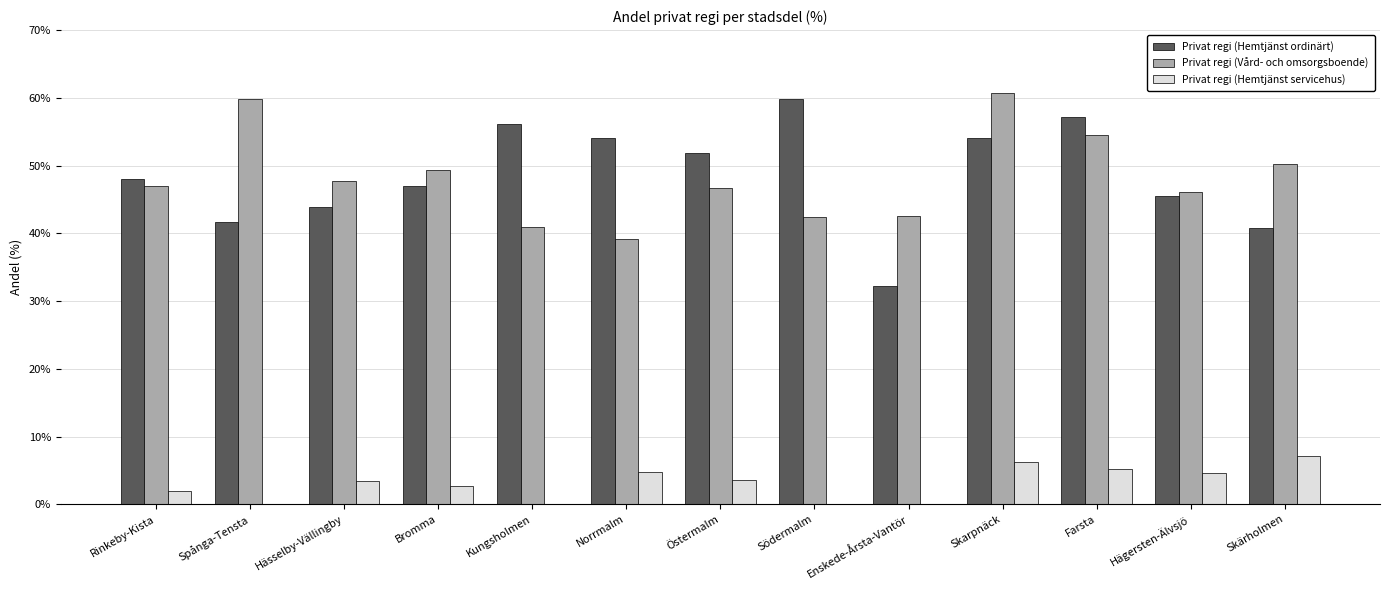

True or false: Privat regi (Hemtjänst ordinärt) has a value of 25.6 at Kungsholmen.

False